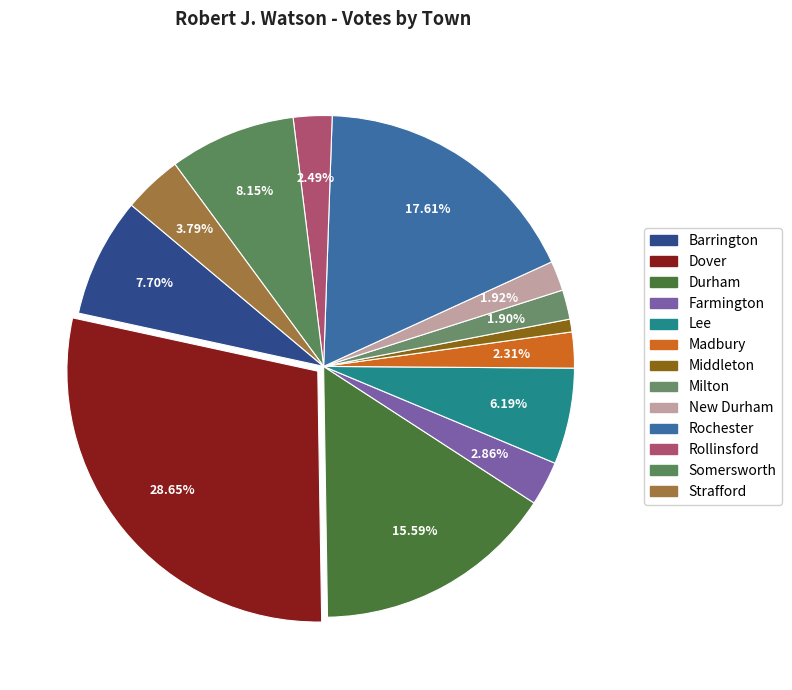

Approximately how many times larger is the value at Barrington compared to New Durham?

4.0